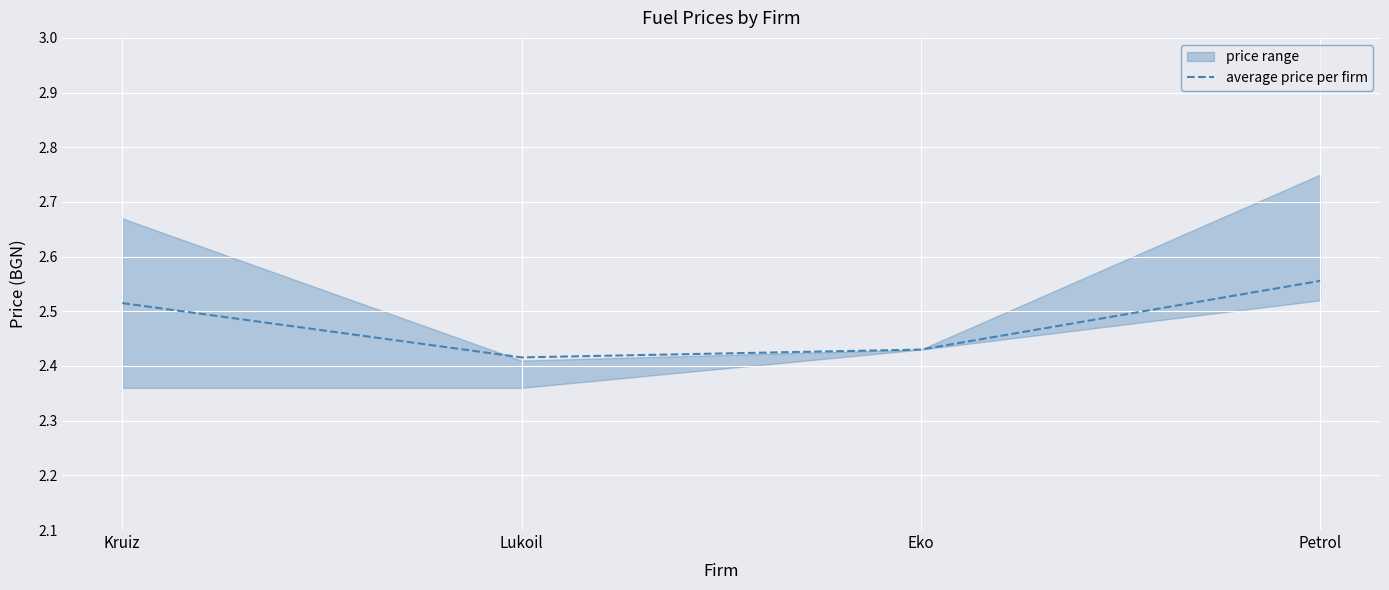

Which label corresponds to the smallest value in the chart?

Lukoil